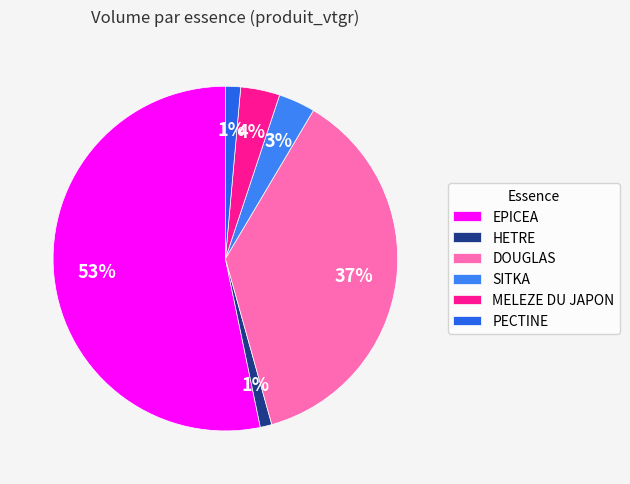

Which category accounts for the majority?

EPICEA